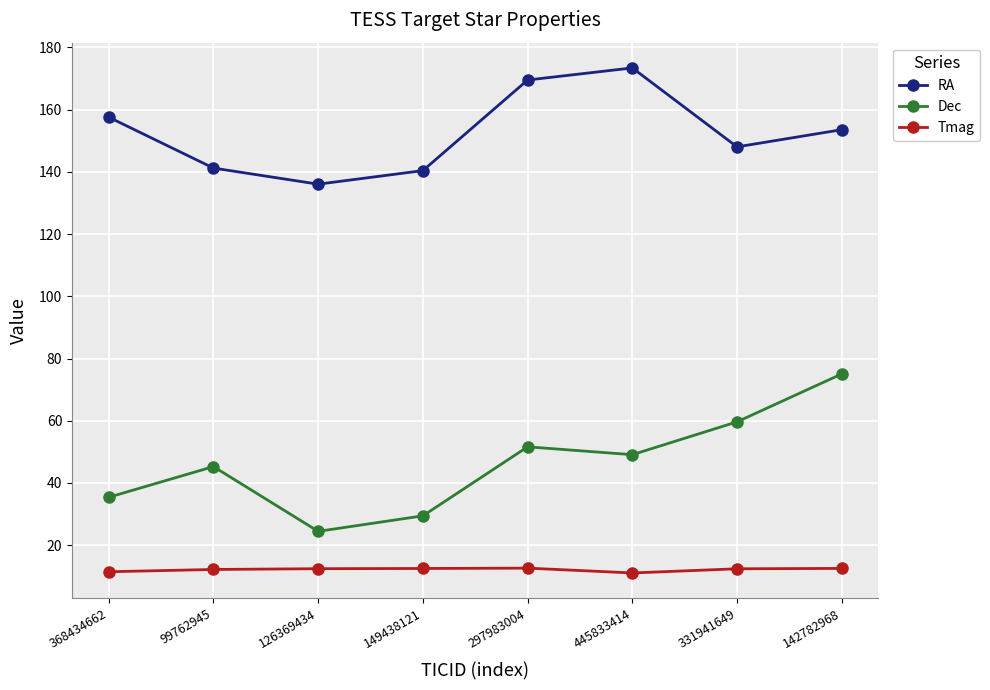

Which category has the highest value in the Dec series?

142782968